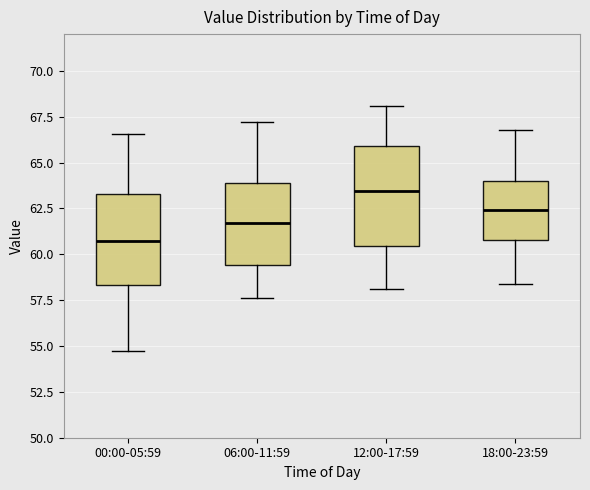

Reading left to right, read every box against the y-axis: the position of its median line, the range the box covers, and the ends of its whiskers. The values are not printed on the chart, so give them approximately, as read against the axis.

00:00-05:59: median 60.5, box 58.5 to 63.5, whiskers 54.5 to 66.5
06:00-11:59: median 61.5, box 59.5 to 64.0, whiskers 57.5 to 67.0
12:00-17:59: median 63.5, box 60.5 to 66.0, whiskers 58.0 to 68.0
18:00-23:59: median 62.5, box 61.0 to 64.0, whiskers 58.5 to 67.0